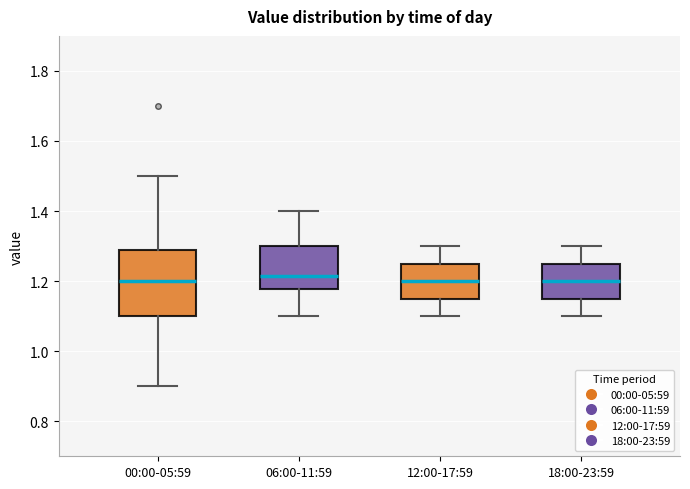

Which box is the tallest, from its lower edge to its upper edge?

00:00-05:59